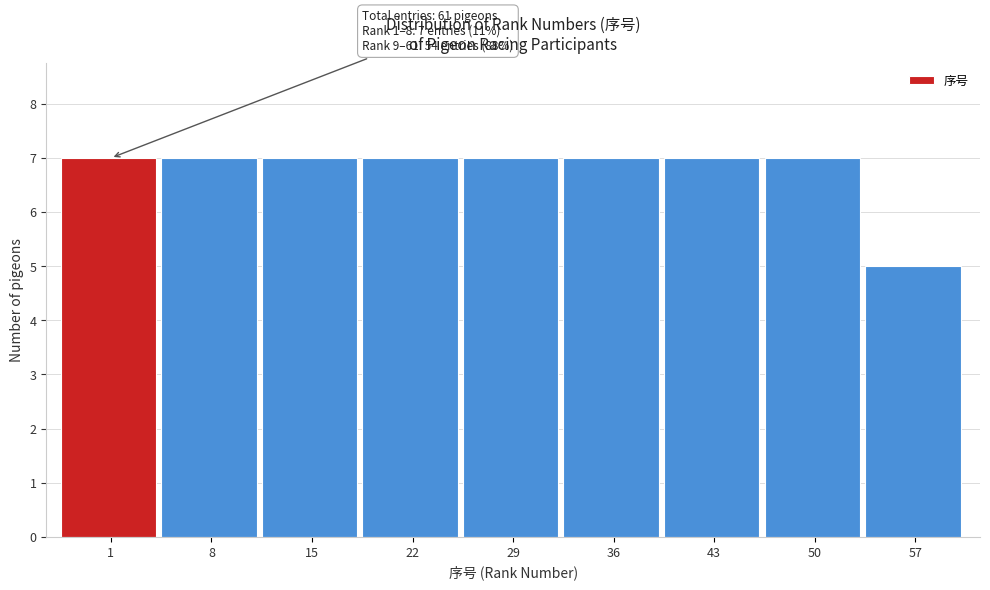

Reading left to right, transcribe all the data shown in this chart.

1=7	8=7	15=7	22=7	29=7	36=7	43=7	50=7	57=5